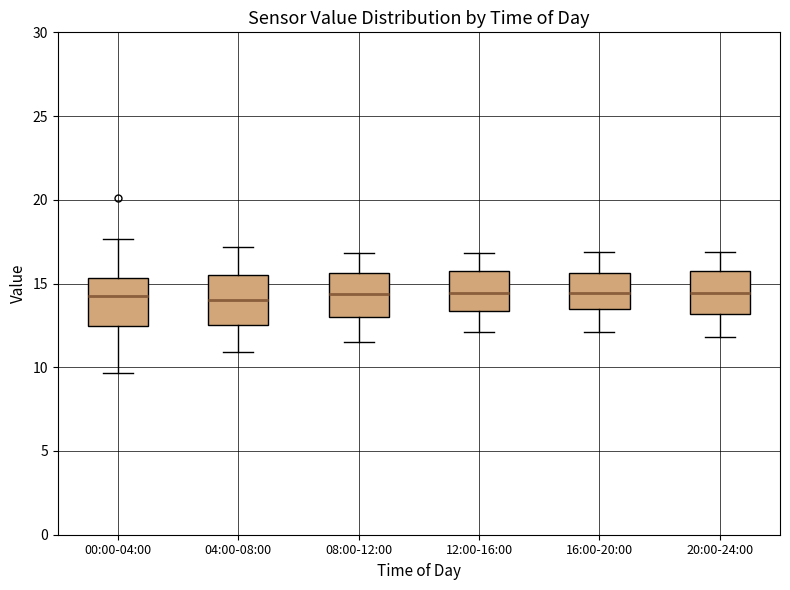

Where does the lower whisker of the box for 00:00-04:00 end on the y-axis? The values are not printed on the chart, so give them approximately, as read against the axis.

9.5